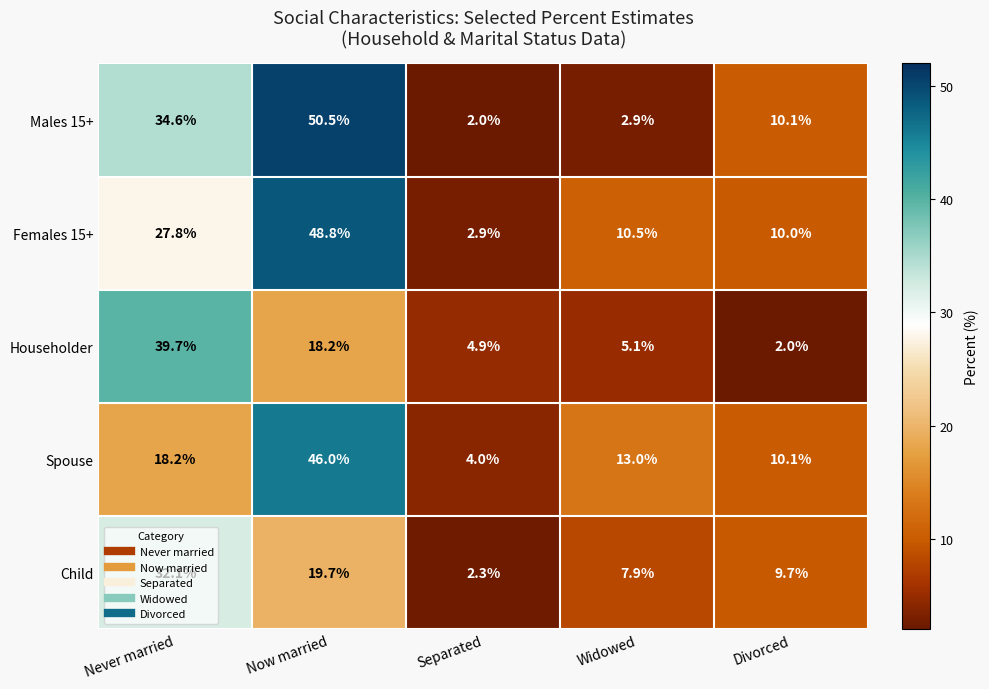

What is the difference between the second highest and second lowest values in the Males 15+ series?

31.7